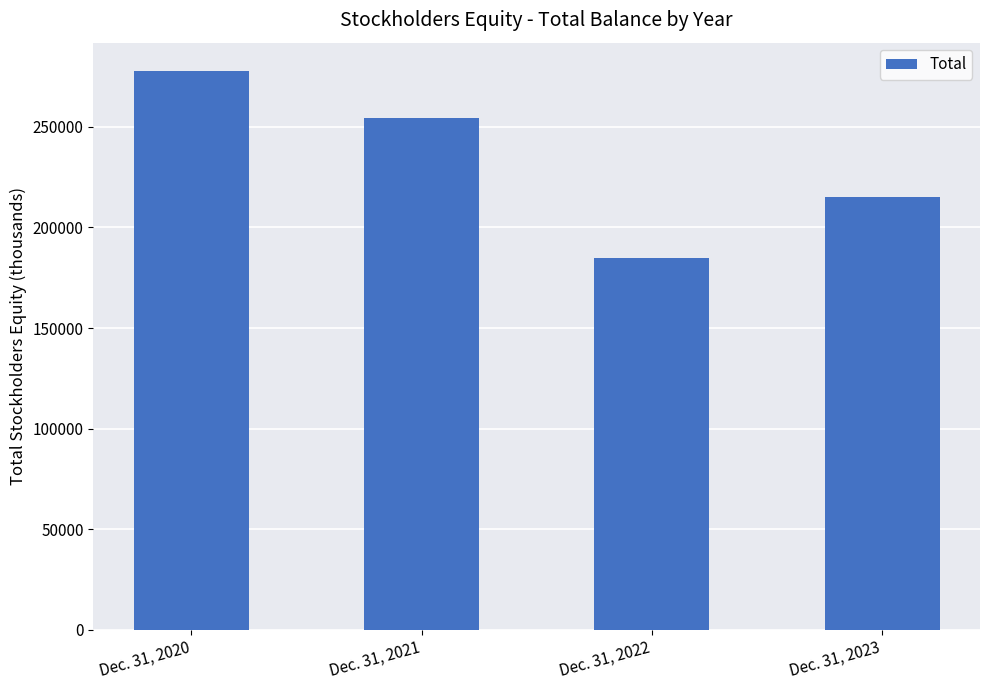

How many distinct data groups are displayed?

1